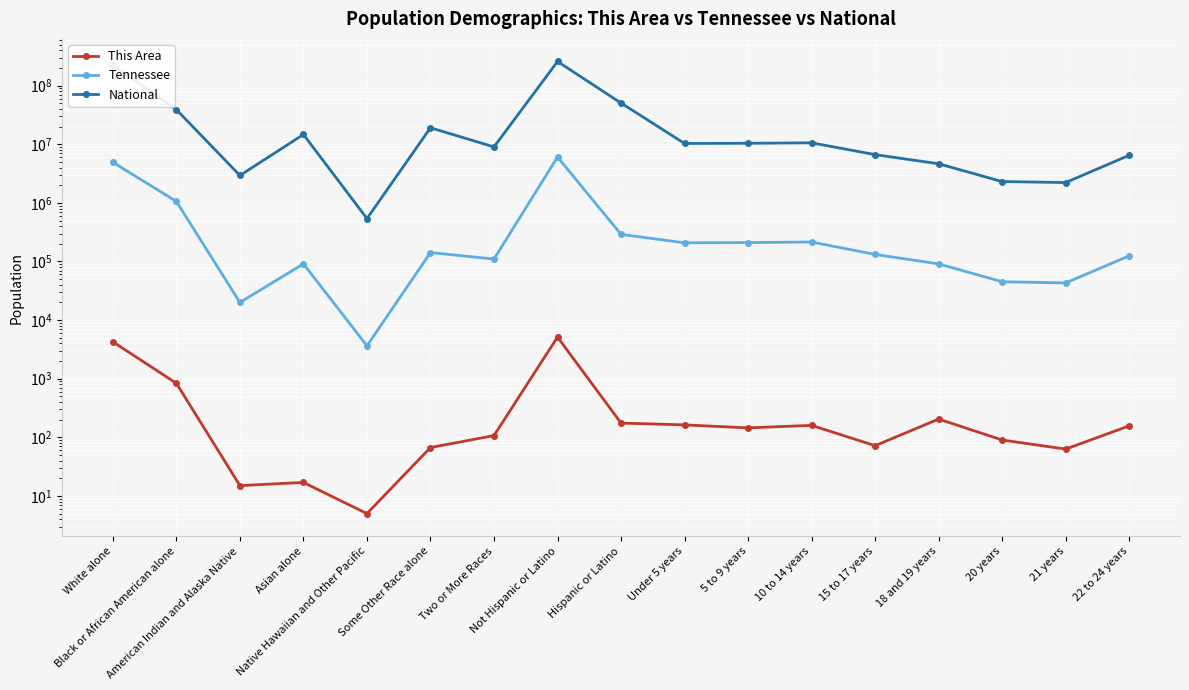

Read the This Area value at 10 to 14 years, to the nearest 10.

160